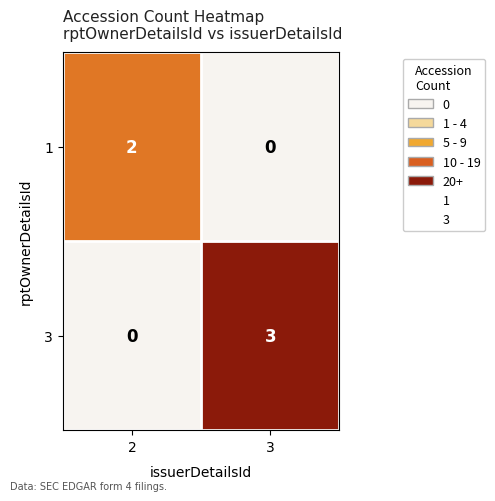

Which series has the largest total across all categories?

3